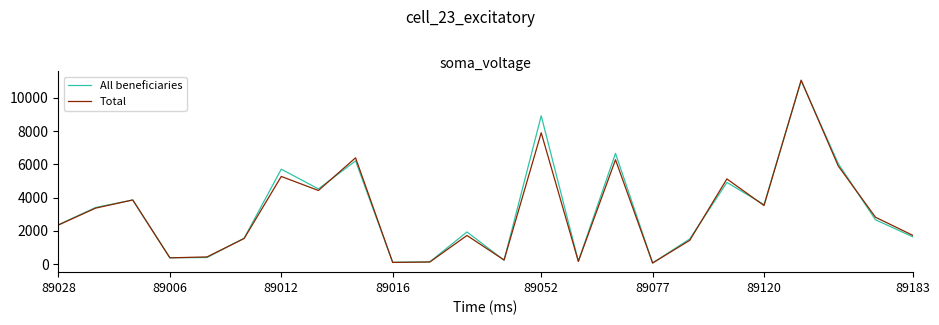

What is the greatest value displayed?

11060